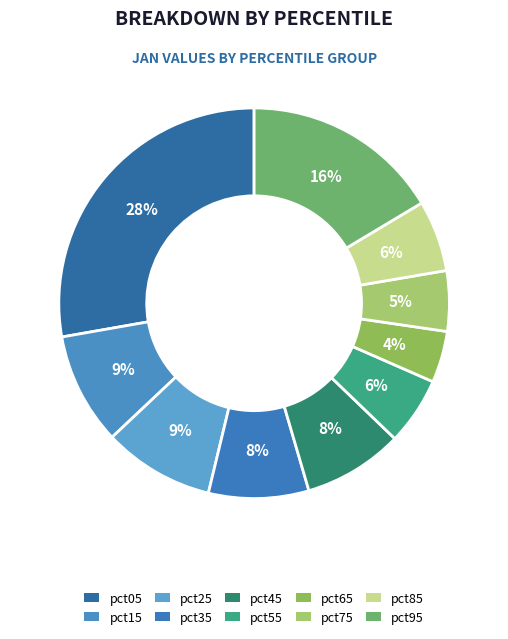

What percentage is the pct75 slice, to the nearest percent?

5%